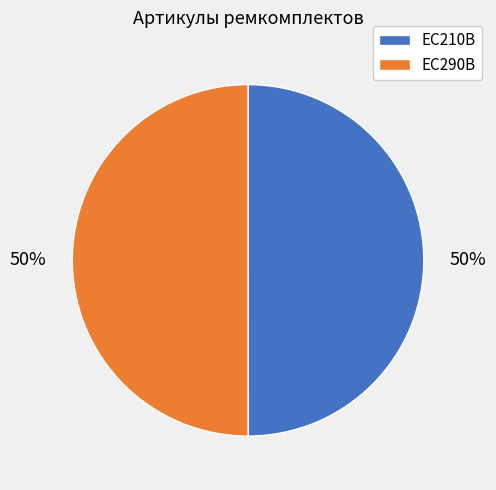

To the nearest percent, what is the average slice percentage?

50%